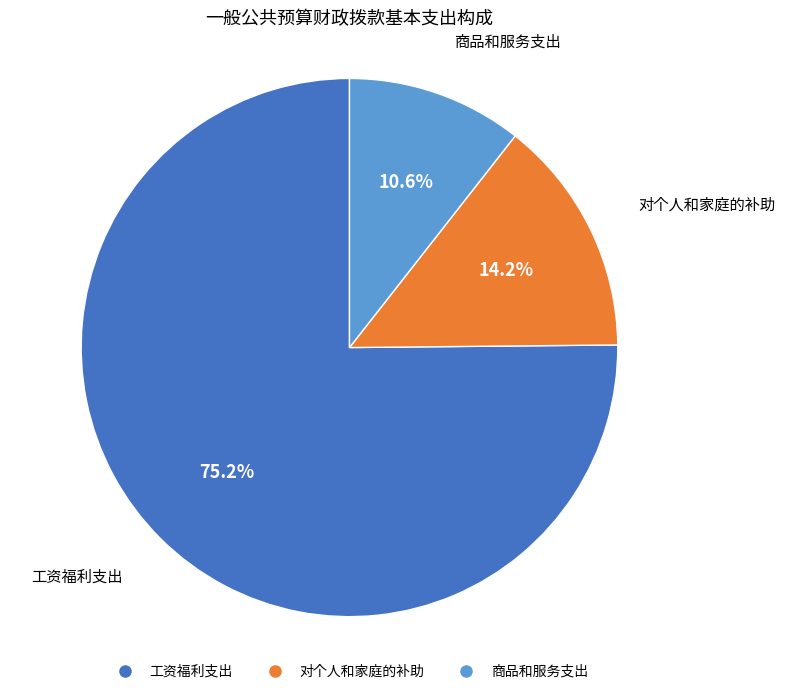

Approximately how many times larger is the value at 工资福利支出 compared to 商品和服务支出?

7.1